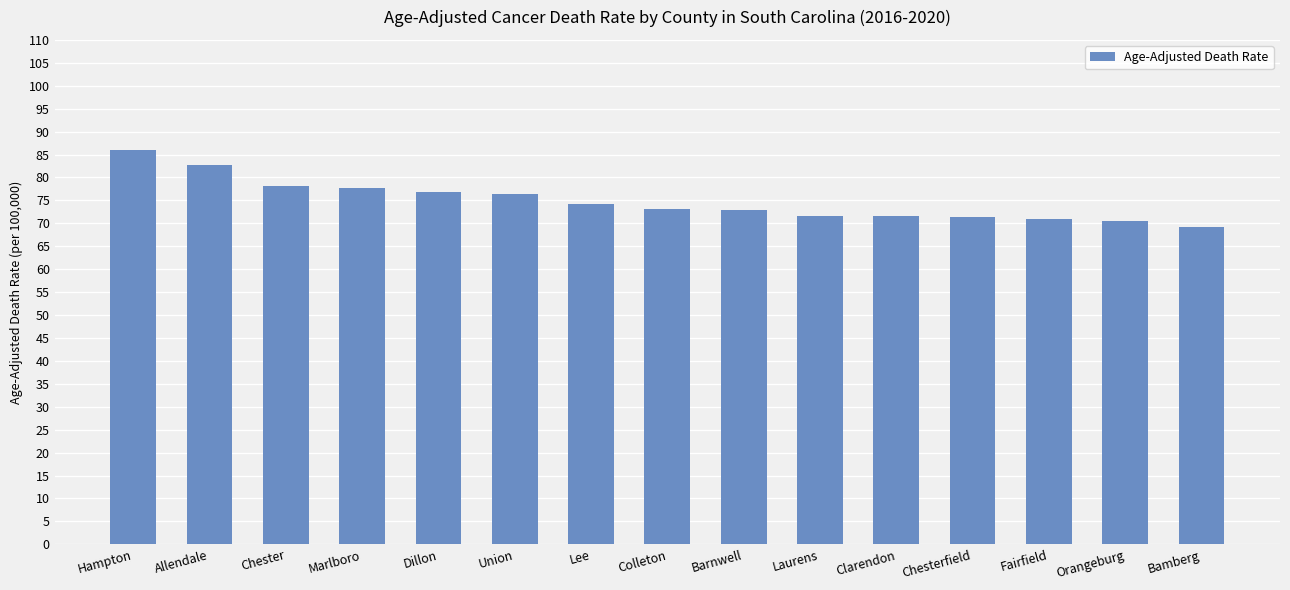

What is the label of the 4th bar from the left?

Marlboro